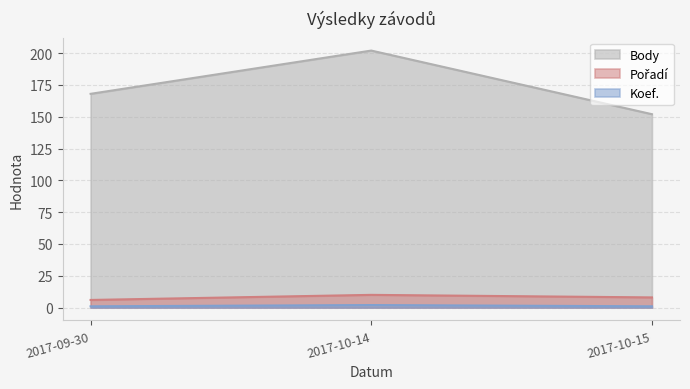

Rank the series at 2017-10-15 from highest to lowest value.

Body, Pořadí, Koef.